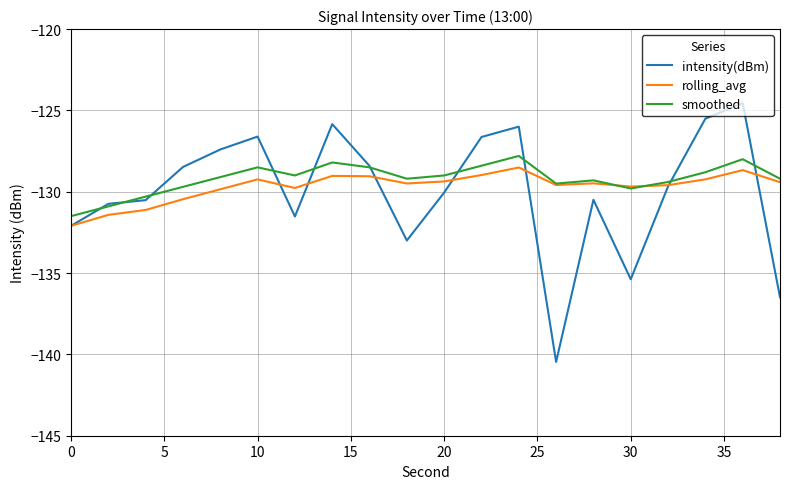

Count the number of data series in this chart.

3